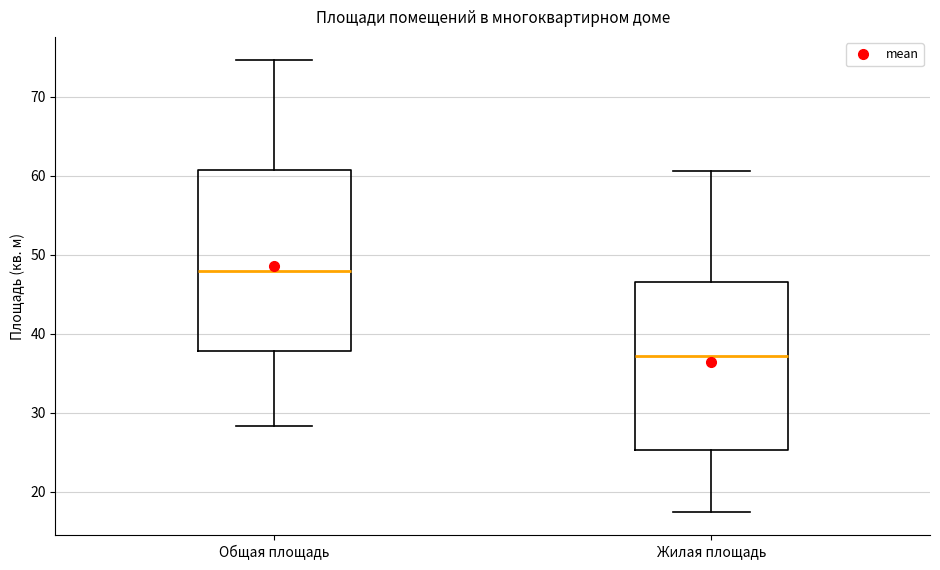

Reading left to right, read every box against the y-axis: the position of its median line, the range the box covers, and the ends of its whiskers. The values are not printed on the chart, so give them approximately, as read against the axis.

Общая площадь: median 48, box 38 to 61, whiskers 28 to 75
Жилая площадь: median 37, box 25 to 47, whiskers 17 to 61